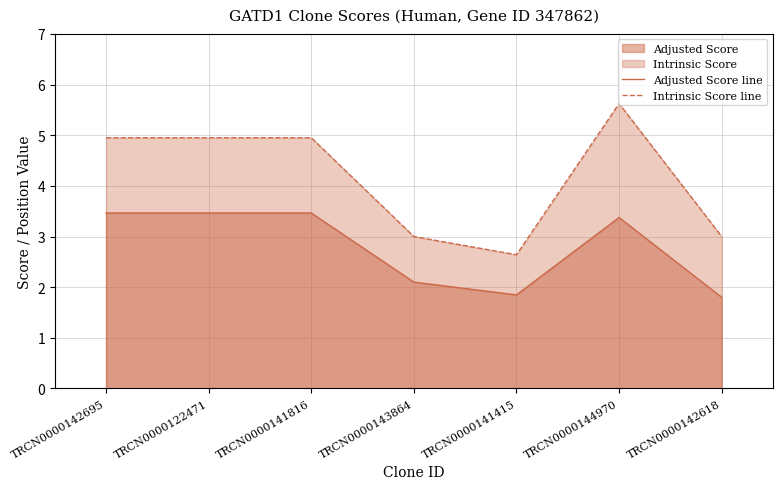

Which series has the largest range (max minus min)?

Intrinsic Score line